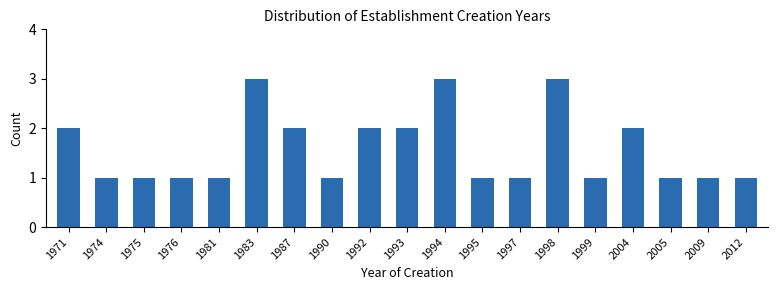

Reading left to right, extract all data points from this chart.

2	1	1	1	1	3	2	1	2	2	3	1	1	3	1	2	1	1	1